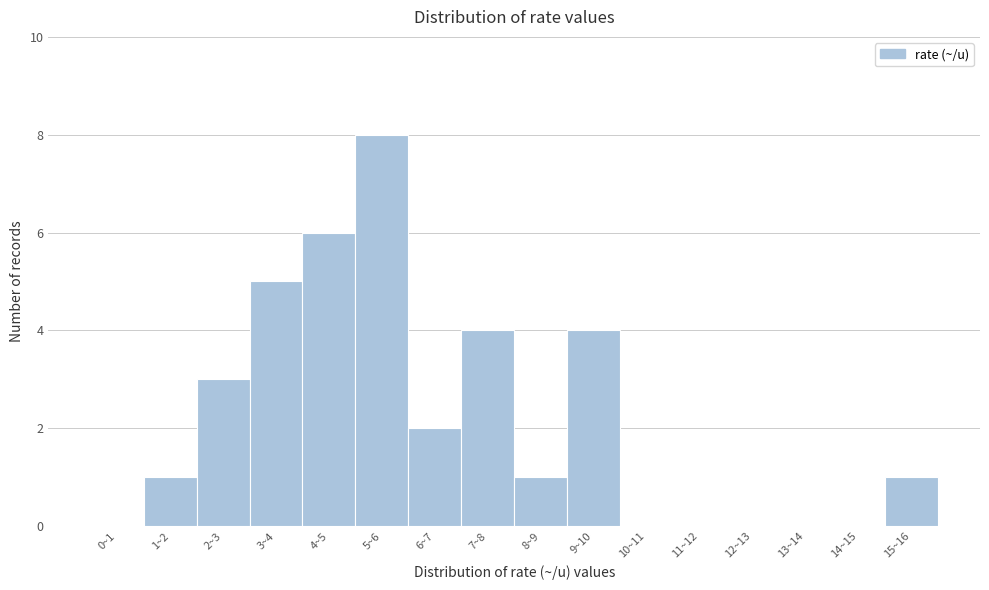

Reading left to right, extract all data points from this chart.

0~1=0	1~2=1	2~3=3	3~4=5	4~5=6	5~6=8	6~7=2	7~8=4	8~9=1	9~10=4	10~11=0	11~12=0	12~13=0	13~14=0	14~15=0	15~16=1